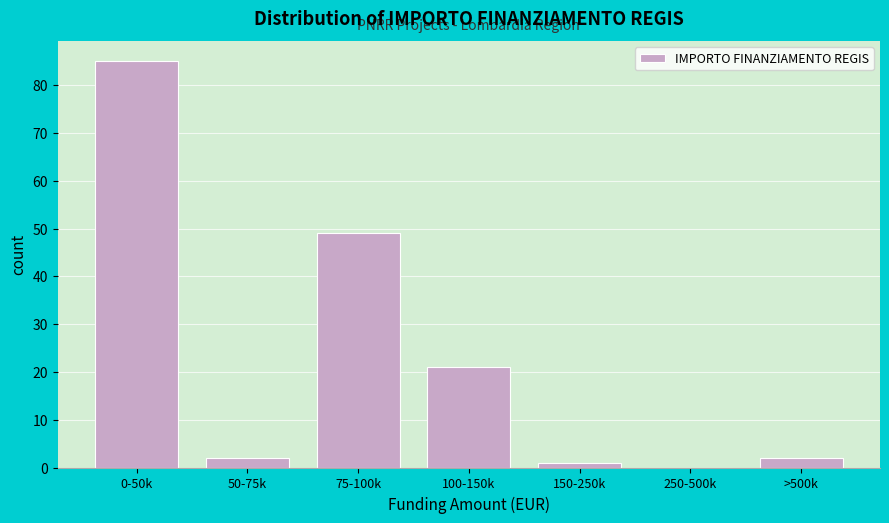

Reading left to right, list all the values displayed in this chart.

0-50k=85	50-75k=2	75-100k=49	100-150k=21	150-250k=1	250-500k=0	>500k=2